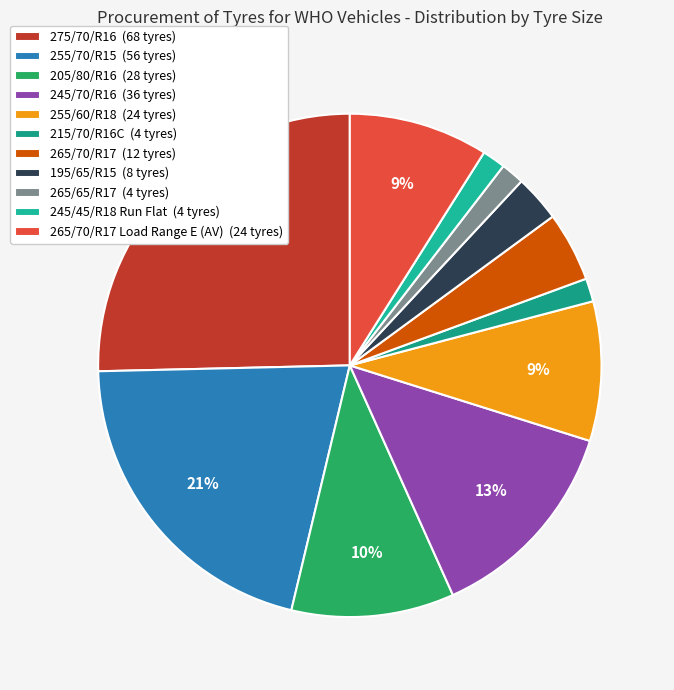

How many segments does this pie chart have?

11